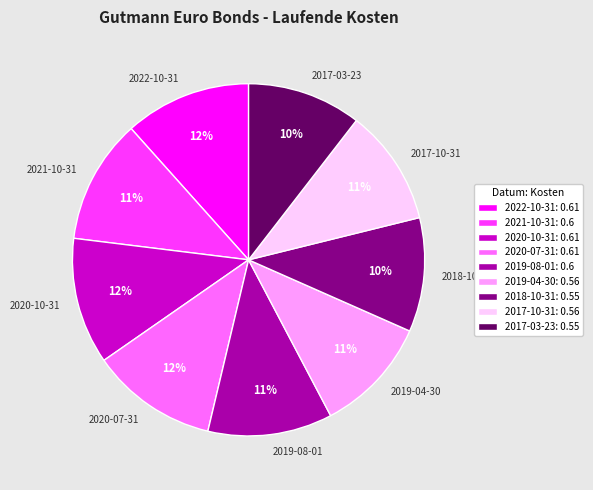

To the nearest percent, what is the difference between the 2019-08-01 and 2018-10-31 slice percentages?

1%